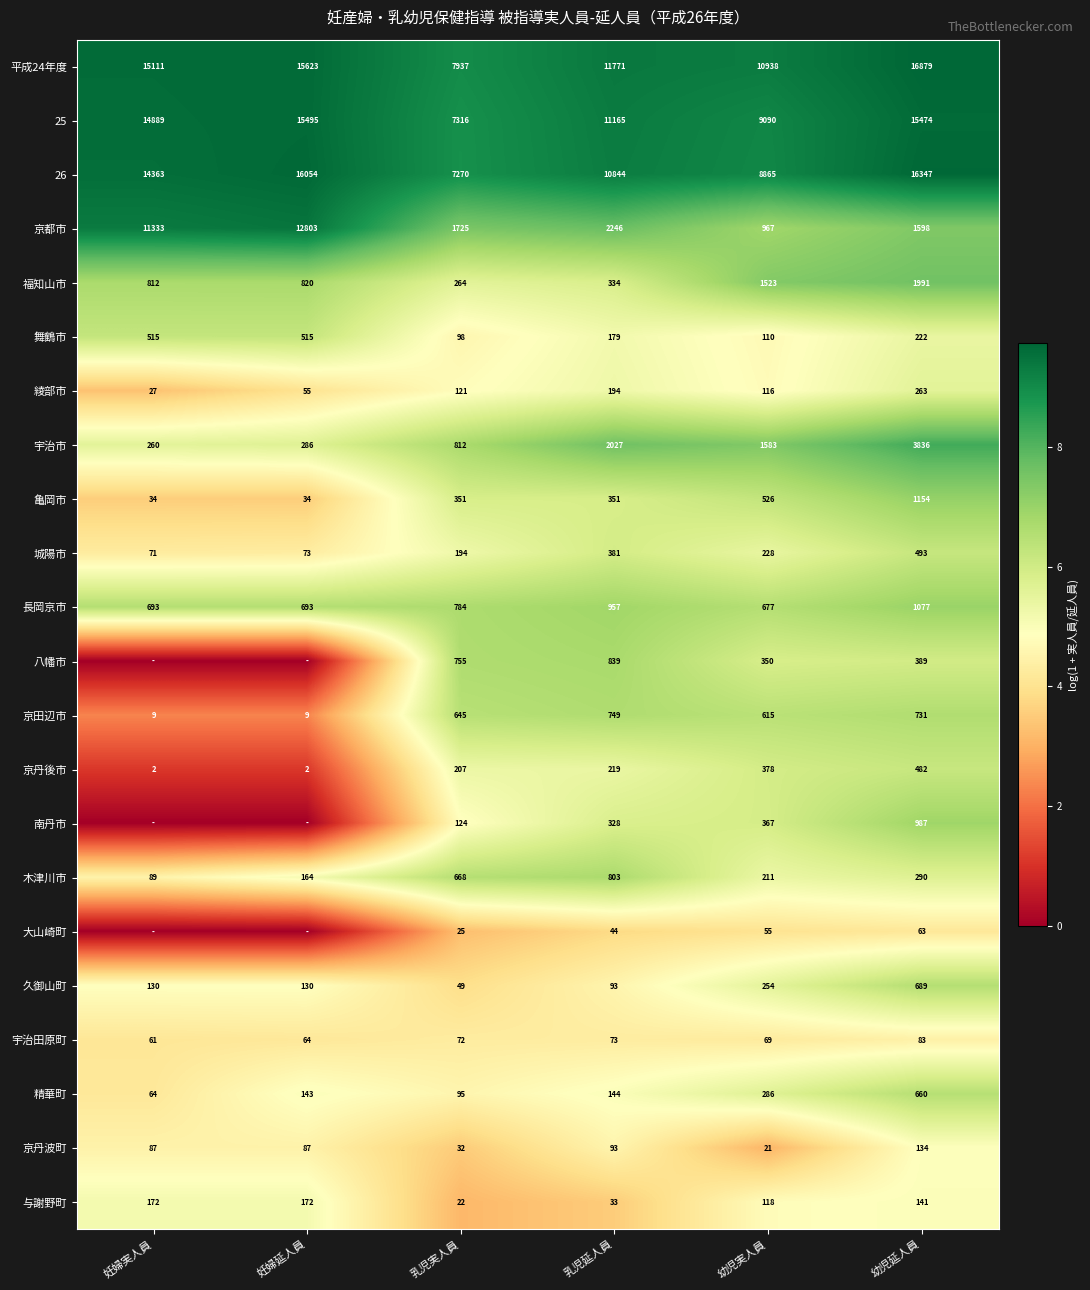

Is the value of 長岡京市 at 妊婦実人員 greater than the value of 京田辺市 at 妊婦延人員?

Yes